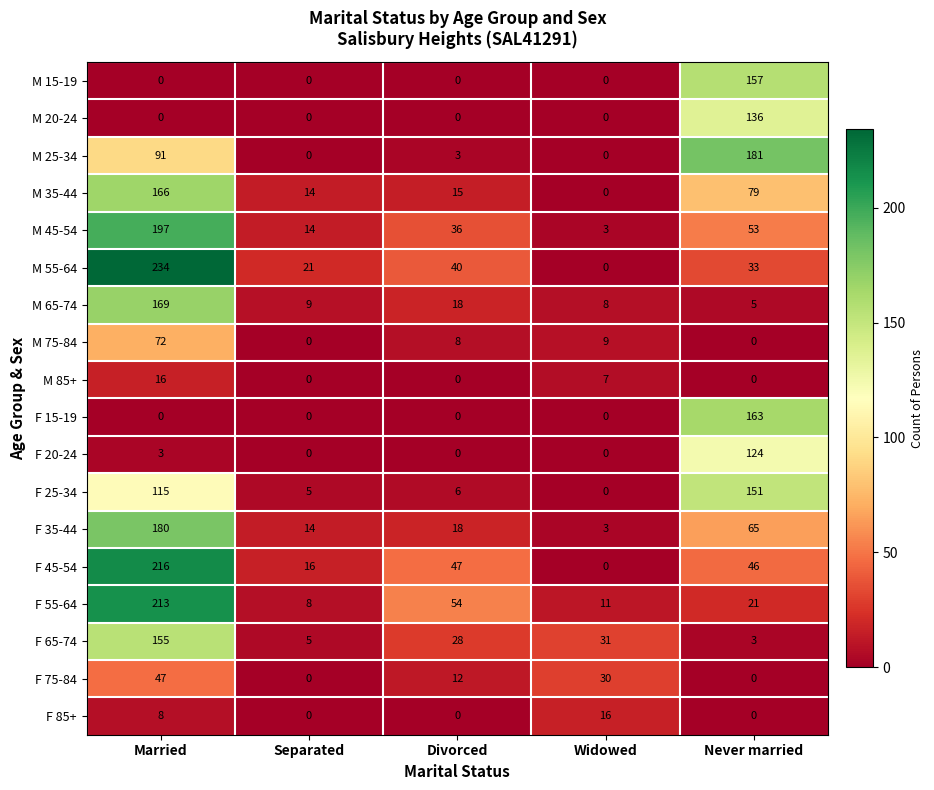

What is the maximum value shown in the chart?

234